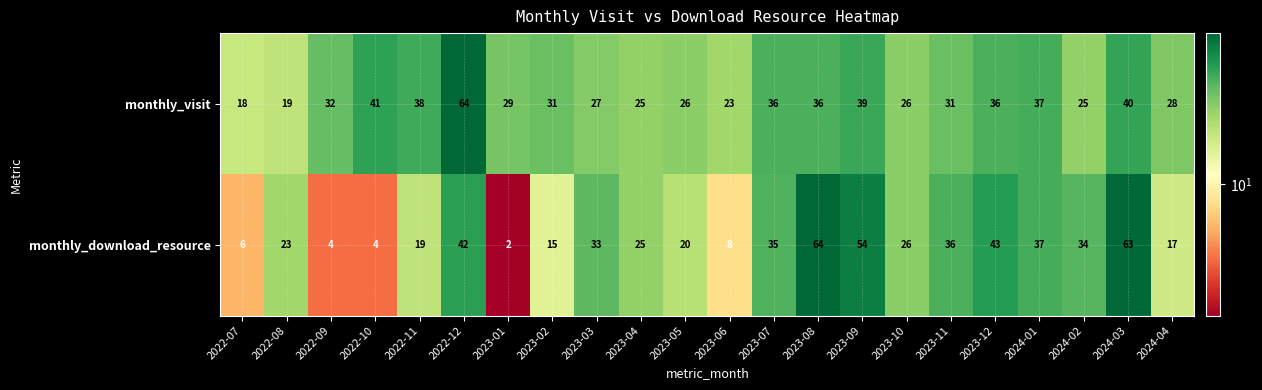

List the series in order of their overall mean, highest first.

monthly_visit, monthly_download_resource